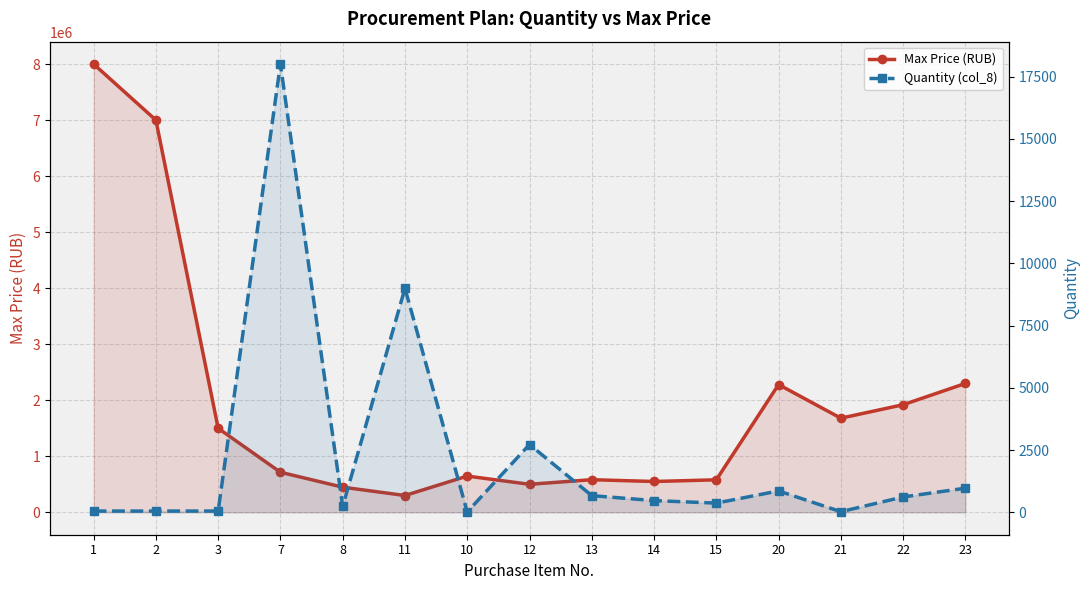

The Quantity (col_8) series shows 14.0 at 10. True or false?

True